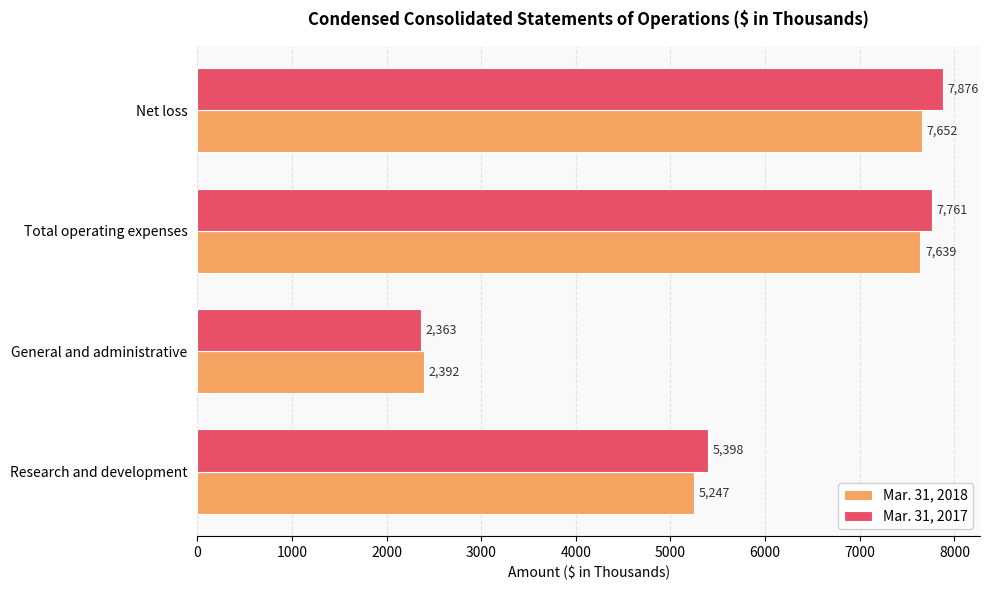

Which series has the largest total across all categories?

Mar. 31, 2017